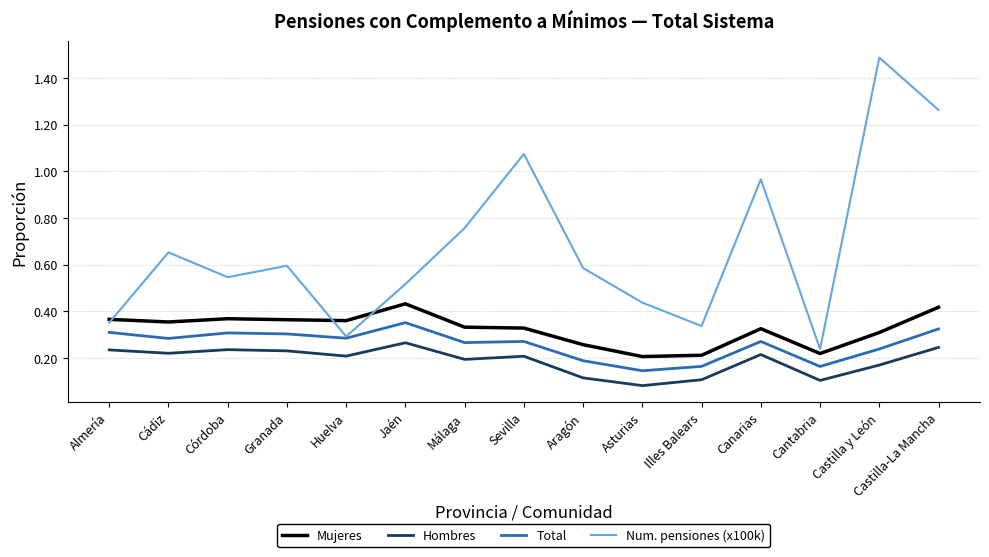

Which series changed the most between Aragón and Castilla-La Mancha?

Num. pensiones (x100k)